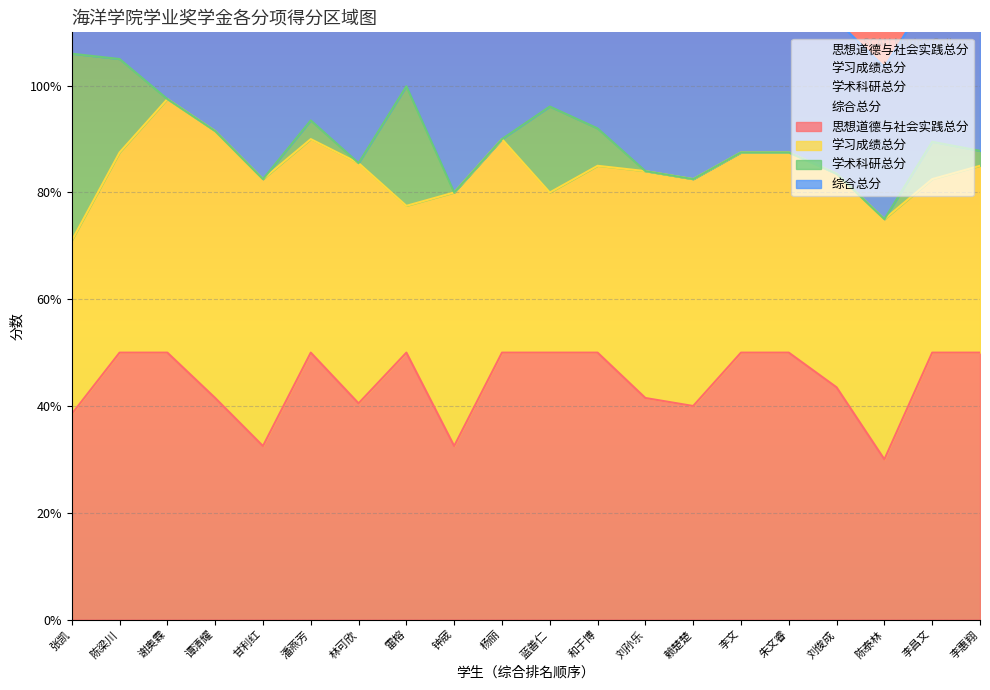

What is the value of the 综合总分 point at the 7th from the left?

61.2